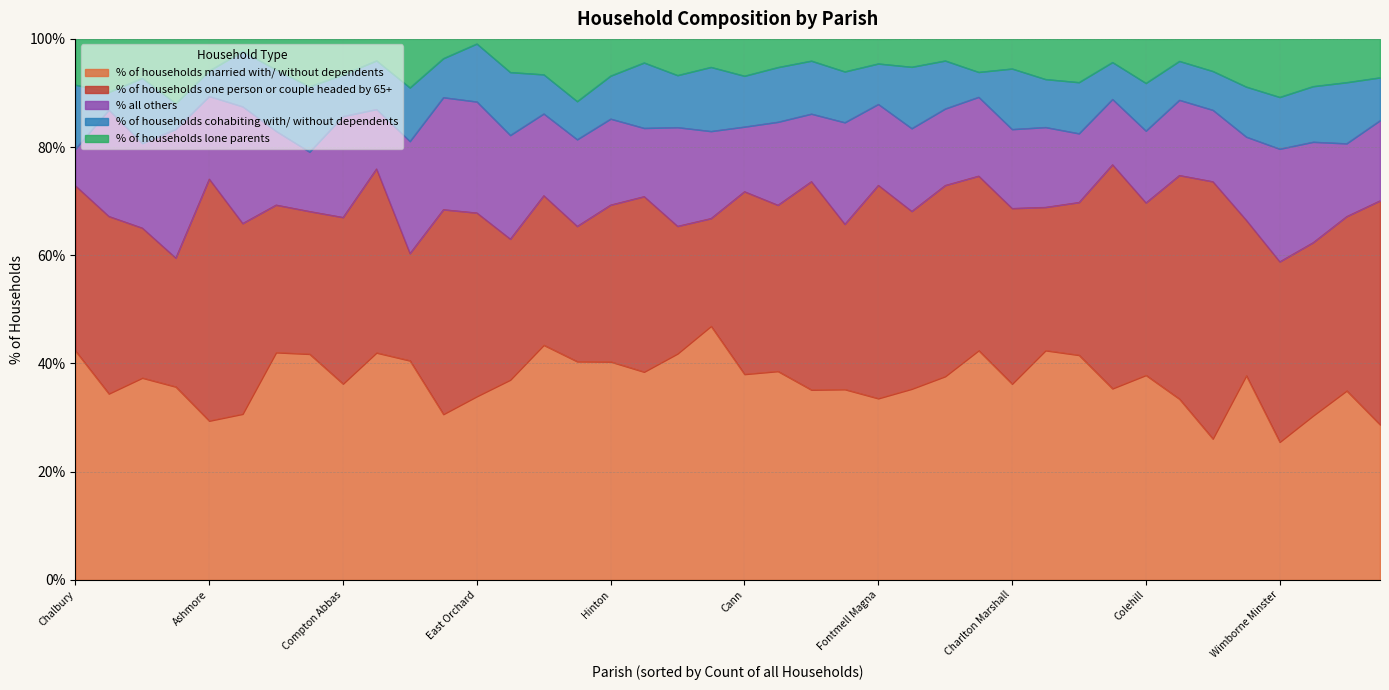

At which label does % of households married with/ without dependents first exceed 37?

Chalbury